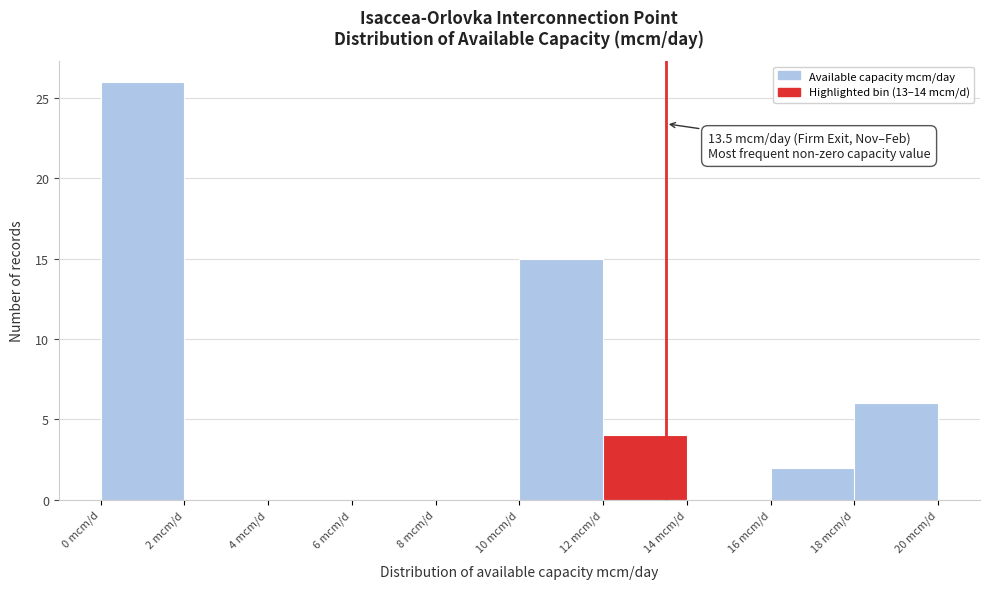

Which range on the x-axis has the tallest bar?

0 to 2